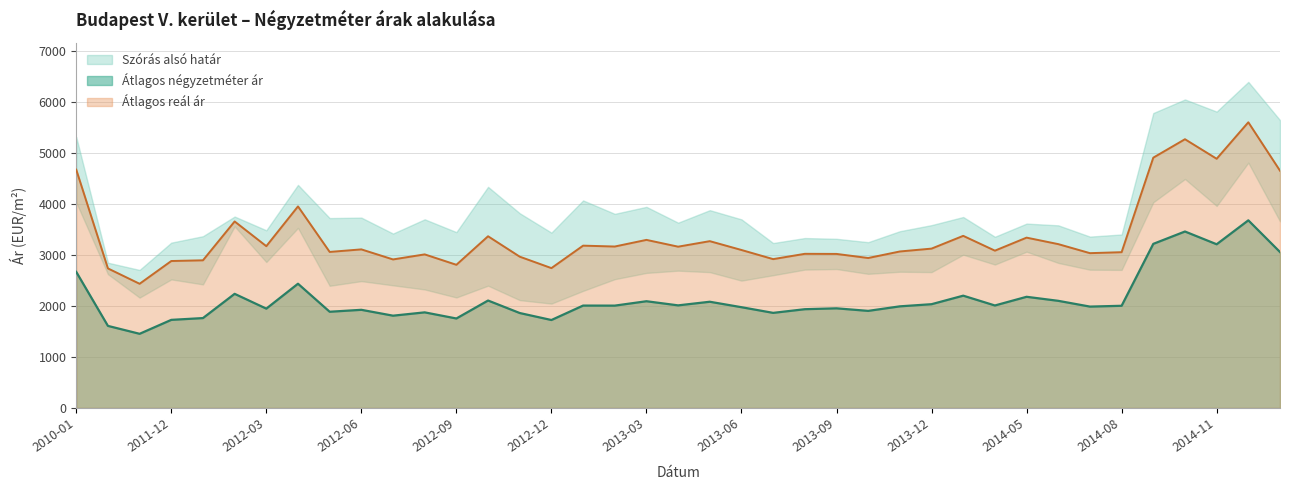

What is the label of the 4th point from the right?

2014-10